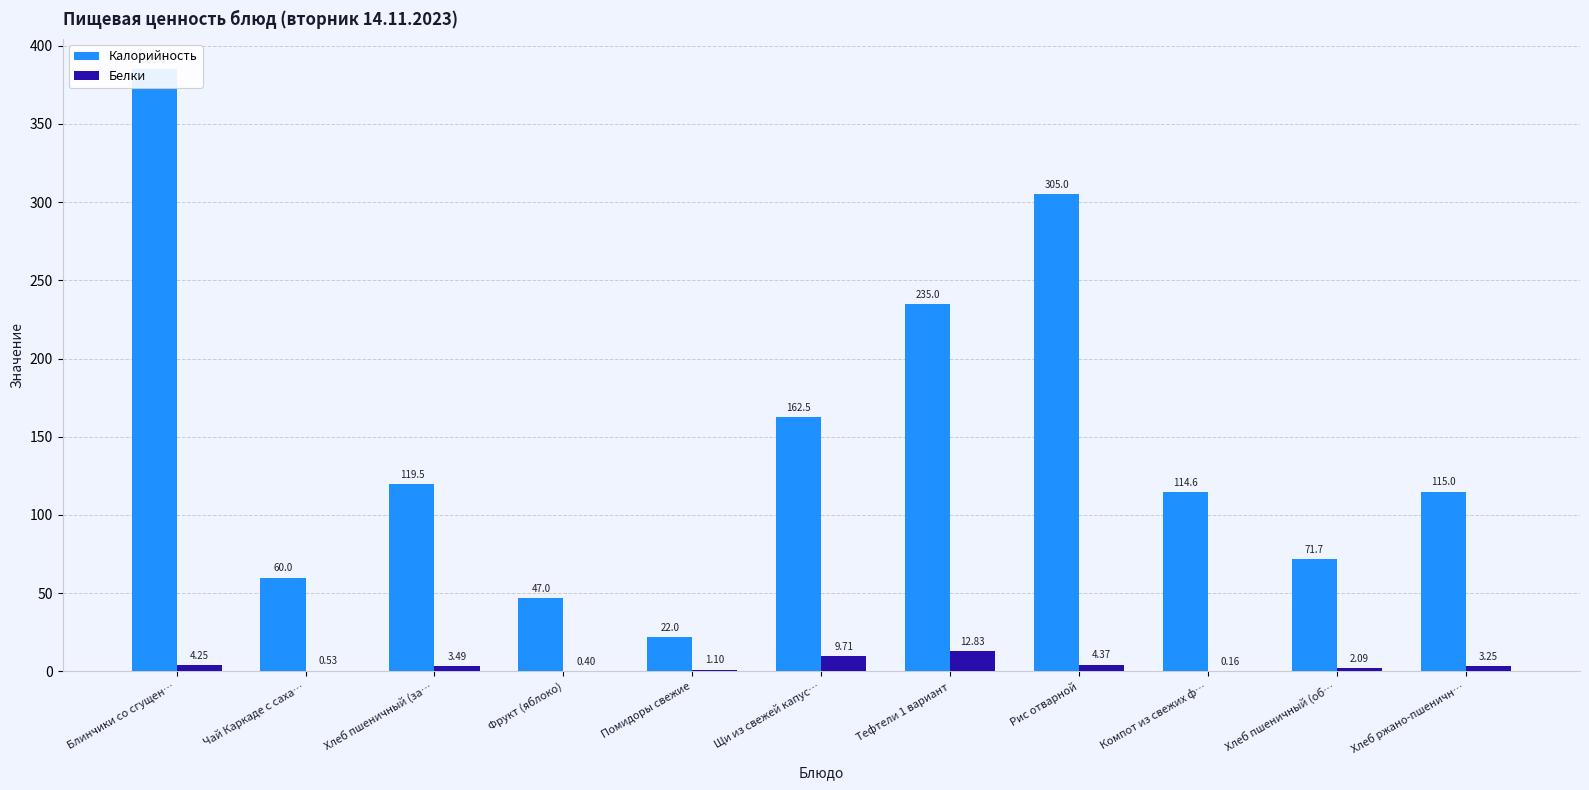

At how many categories does at least one series exceed 60?

8